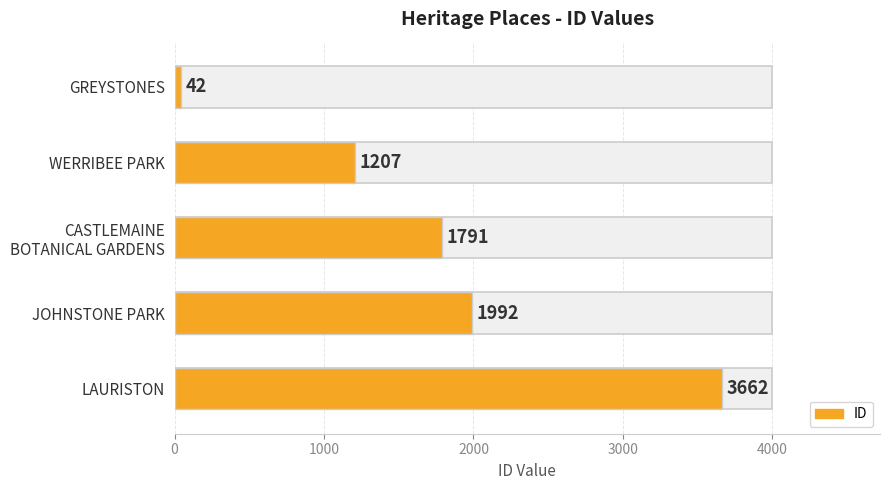

How many values are below 1791?

2